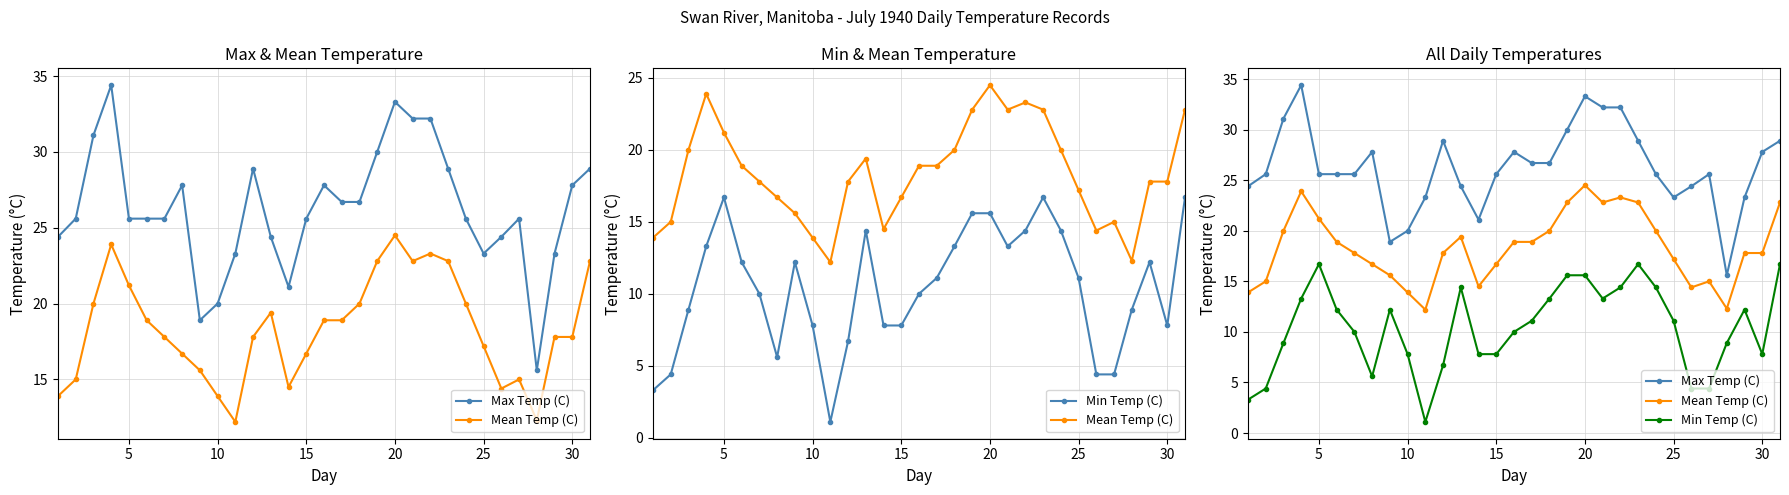

True or false: Mean Temp (C) and Min Temp (C) intersect in this chart.

False